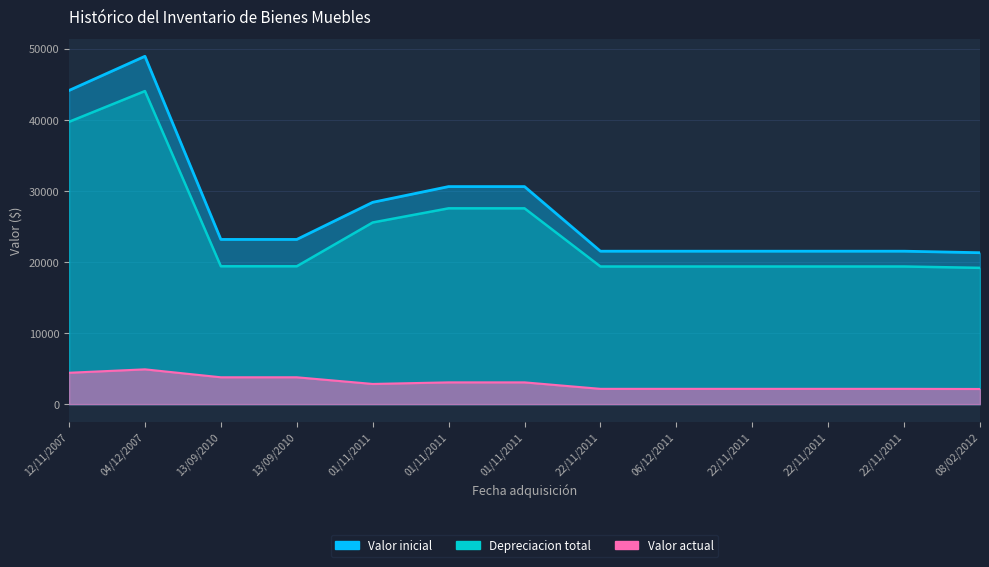

List the series in order of their peak value, highest first.

Valor inicial, Depreciacion total, Valor actual